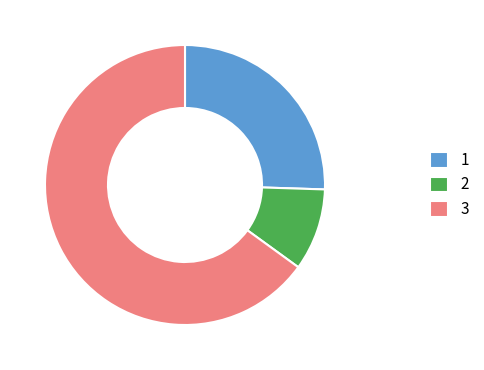

Which slice is the largest?

3